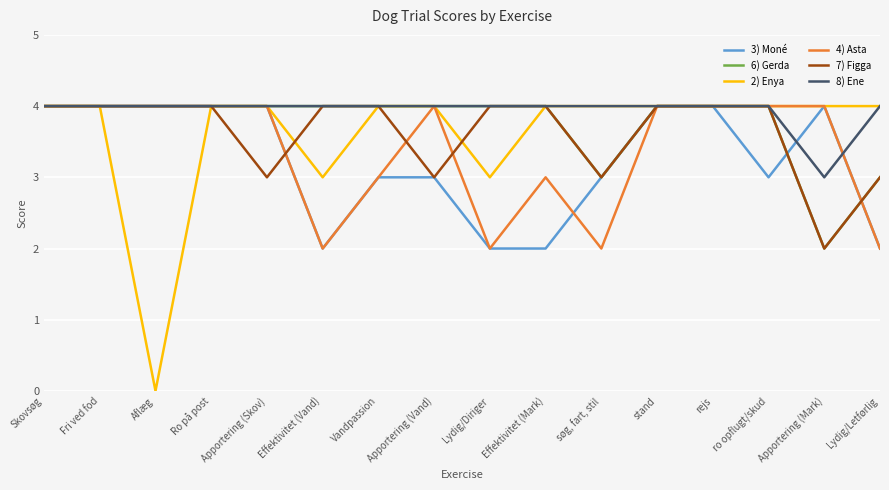

After their last crossing, which series has the higher values: 7) Figga or 3) Moné?

7) Figga